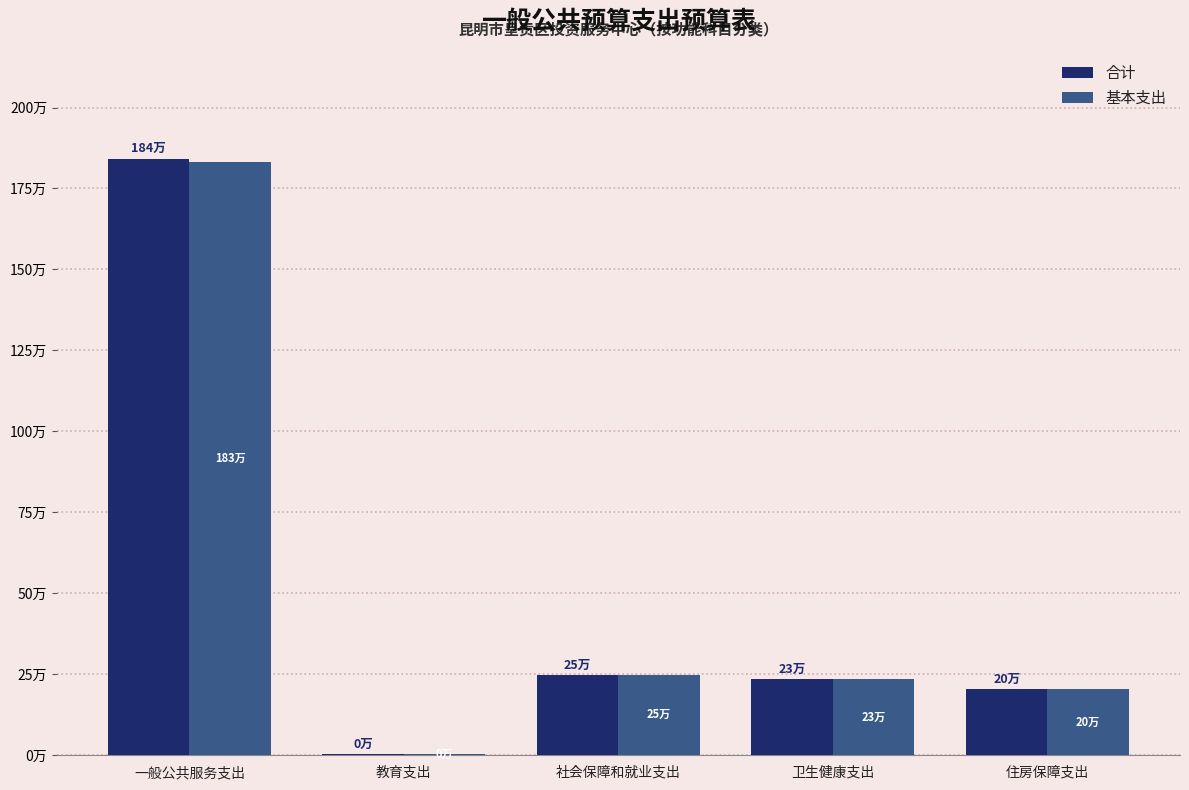

True or false: 基本支出 has a value of 968018.1 at 一般公共服务支出.

False